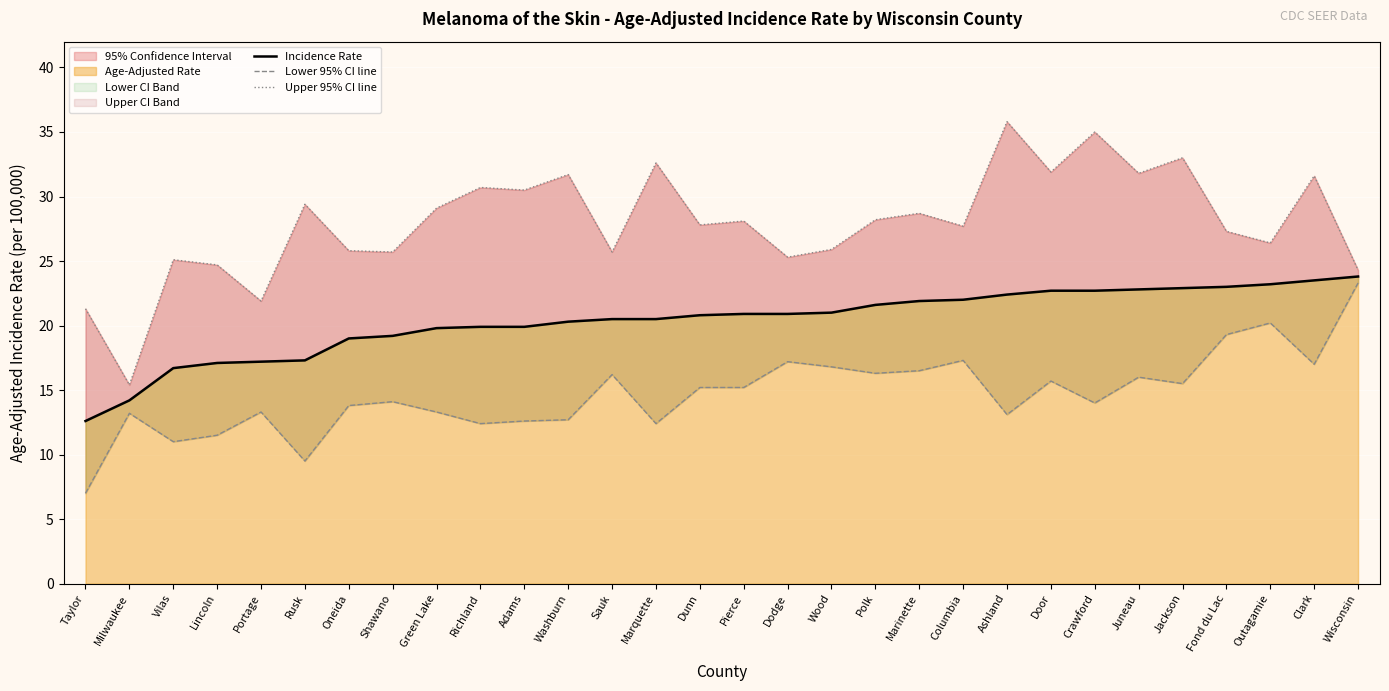

True or false: Upper 95% CI line and Incidence Rate cross at least once.

False